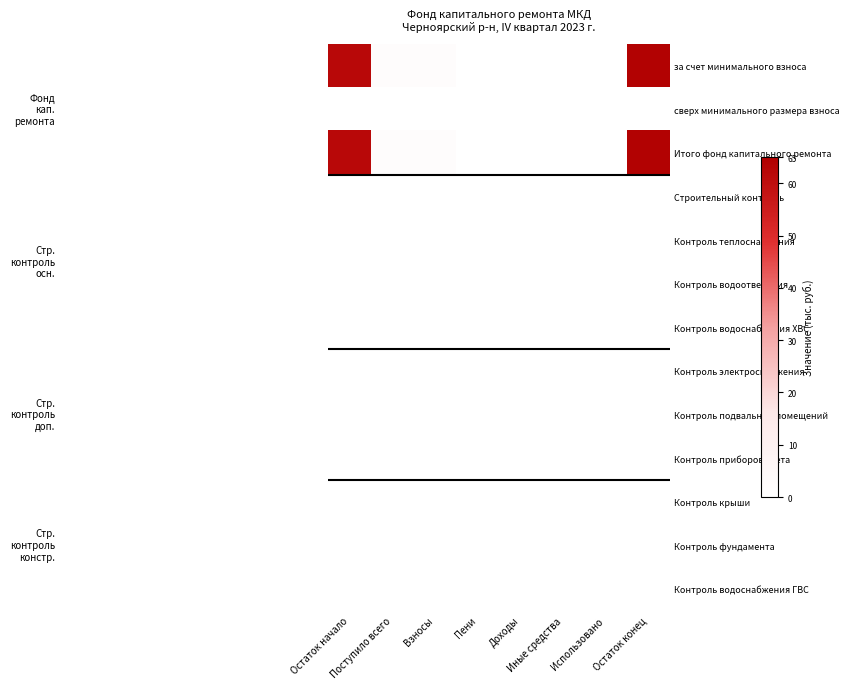

Reading right to left, transcribe all the data shown in this chart.

за счет минимального взноса: Остаток конец=64.0	Использовано=0.0	Иные средства=0.0	Доходы=0.0	Пени=0.0	Взносы=2.0	Поступило всего=2.0	Остаток начало=62.0
сверх минимального размера взноса: Остаток конец=0.0	Использовано=0.0	Иные средства=0.0	Доходы=0.0	Пени=0.0	Взносы=0.0	Поступило всего=0.0	Остаток начало=0.0
Итого фонд капитального ремонта: Остаток конец=64.0	Использовано=0.0	Иные средства=0.0	Доходы=0.0	Пени=0.0	Взносы=2.0	Поступило всего=2.0	Остаток начало=62.0
Строительный контроль: Остаток конец=0.0	Использовано=0.0	Иные средства=0.0	Доходы=0.0	Пени=0.0	Взносы=0.0	Поступило всего=0.0	Остаток начало=0.0
Контроль теплоснабжения: Остаток конец=0.0	Использовано=0.0	Иные средства=0.0	Доходы=0.0	Пени=0.0	Взносы=0.0	Поступило всего=0.0	Остаток начало=0.0
Контроль водоотведения: Остаток конец=0.0	Использовано=0.0	Иные средства=0.0	Доходы=0.0	Пени=0.0	Взносы=0.0	Поступило всего=0.0	Остаток начало=0.0
Контроль водоснабжения ХВС: Остаток конец=0.0	Использовано=0.0	Иные средства=0.0	Доходы=0.0	Пени=0.0	Взносы=0.0	Поступило всего=0.0	Остаток начало=0.0
Контроль электроснабжения: Остаток конец=0.0	Использовано=0.0	Иные средства=0.0	Доходы=0.0	Пени=0.0	Взносы=0.0	Поступило всего=0.0	Остаток начало=0.0
Контроль подвальных помещений: Остаток конец=0.0	Использовано=0.0	Иные средства=0.0	Доходы=0.0	Пени=0.0	Взносы=0.0	Поступило всего=0.0	Остаток начало=0.0
Контроль приборов учета: Остаток конец=0.0	Использовано=0.0	Иные средства=0.0	Доходы=0.0	Пени=0.0	Взносы=0.0	Поступило всего=0.0	Остаток начало=0.0
Контроль крыши: Остаток конец=0.0	Использовано=0.0	Иные средства=0.0	Доходы=0.0	Пени=0.0	Взносы=0.0	Поступило всего=0.0	Остаток начало=0.0
Контроль фундамента: Остаток конец=0.0	Использовано=0.0	Иные средства=0.0	Доходы=0.0	Пени=0.0	Взносы=0.0	Поступило всего=0.0	Остаток начало=0.0
Контроль водоснабжения ГВС: Остаток конец=0.0	Использовано=0.0	Иные средства=0.0	Доходы=0.0	Пени=0.0	Взносы=0.0	Поступило всего=0.0	Остаток начало=0.0